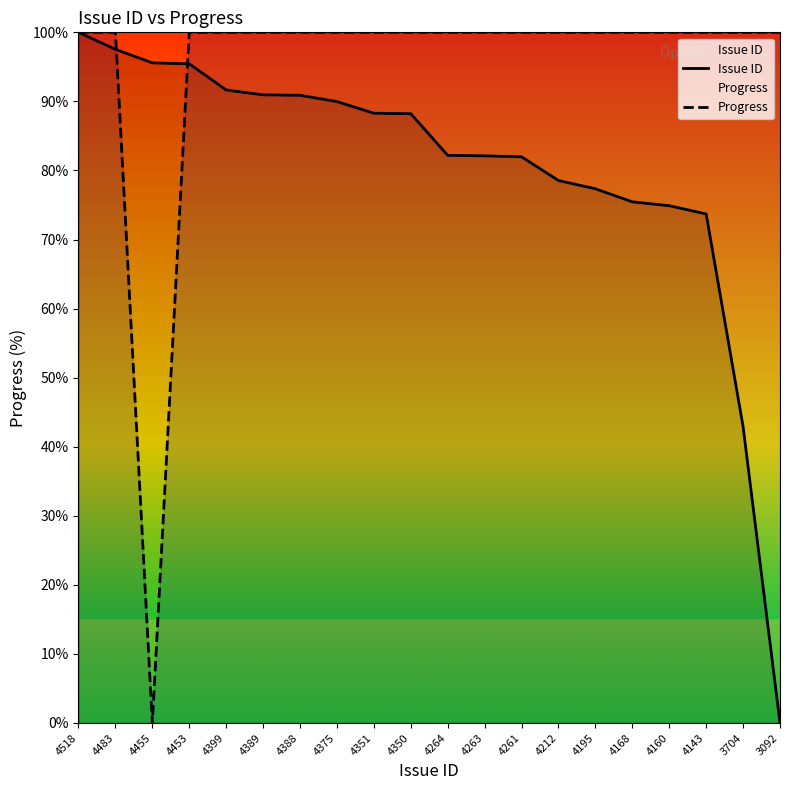

Between 4261 and 4453, which is larger?

4453